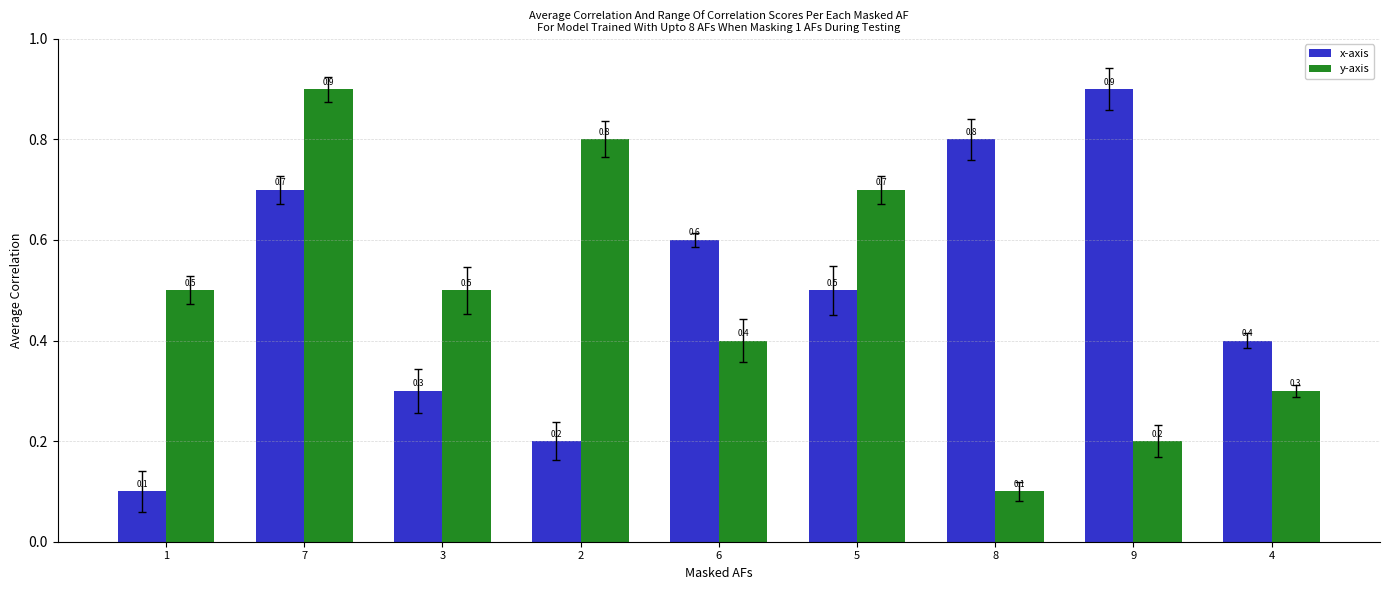

What position from the left is 1?

1